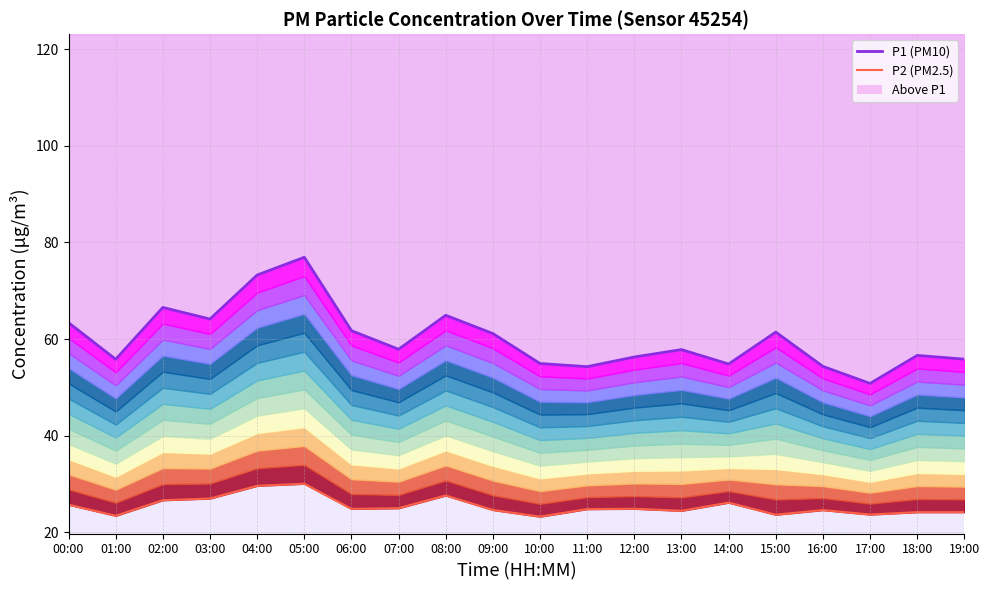

What position from the right is 10:00?

10